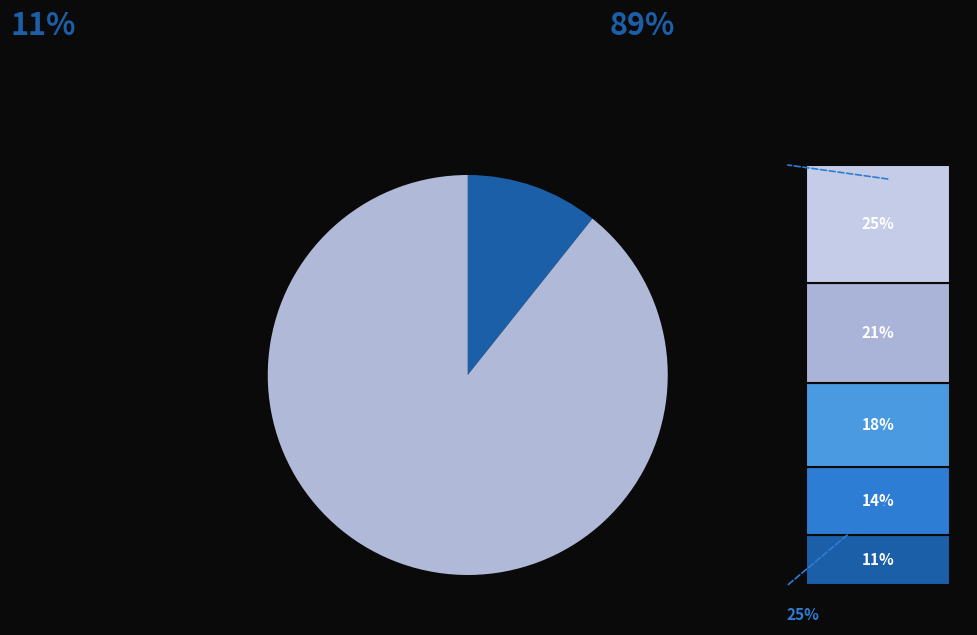

To the nearest percent, what is the difference between the Javorská Simona and Kucáková Nela slice percentages?

7%